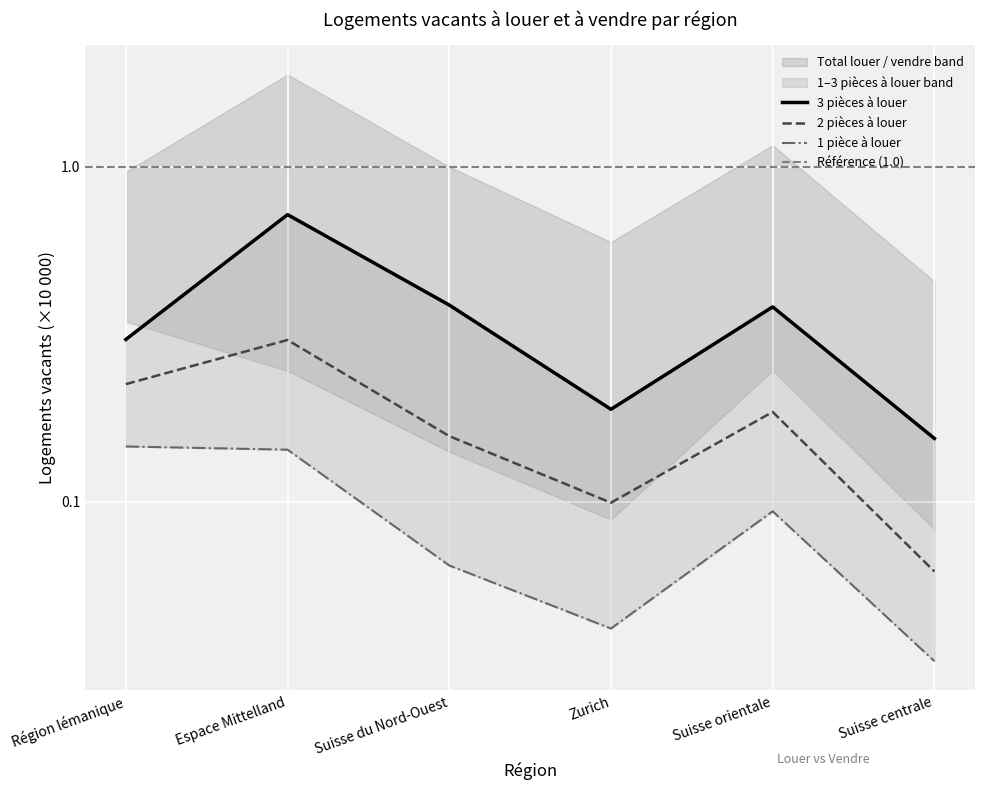

What value does the 2 pièces à louer series have at Espace Mittelland?

0.3